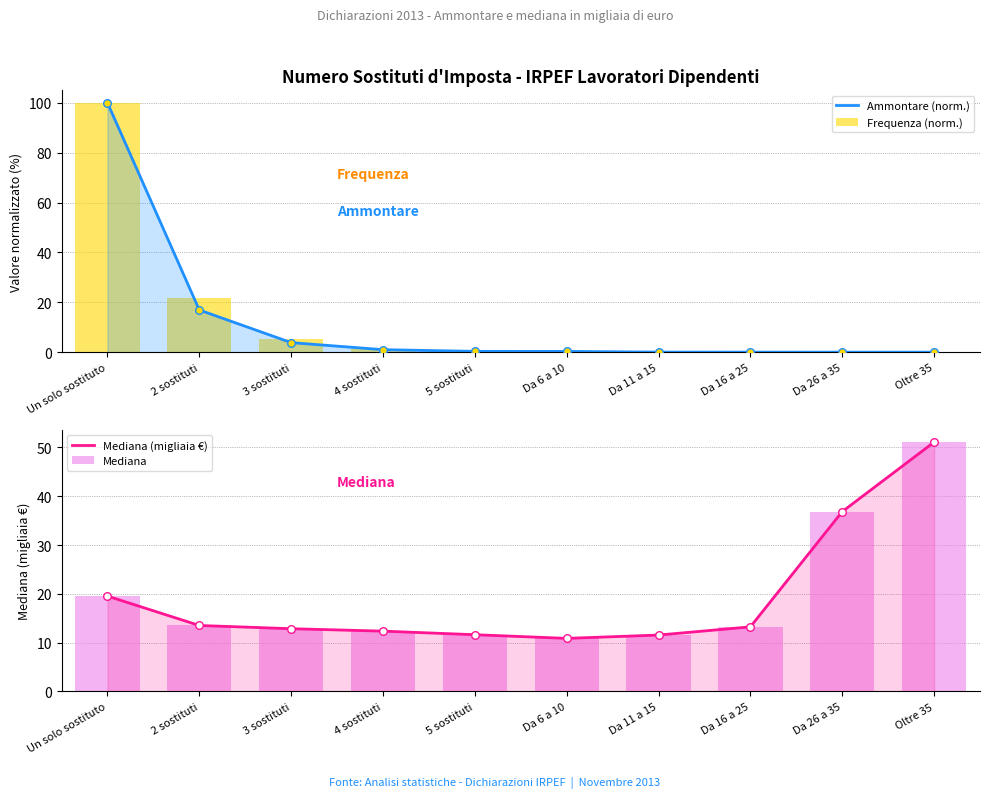

Which series reaches the maximum Y coordinate?

Ammontare (norm.)